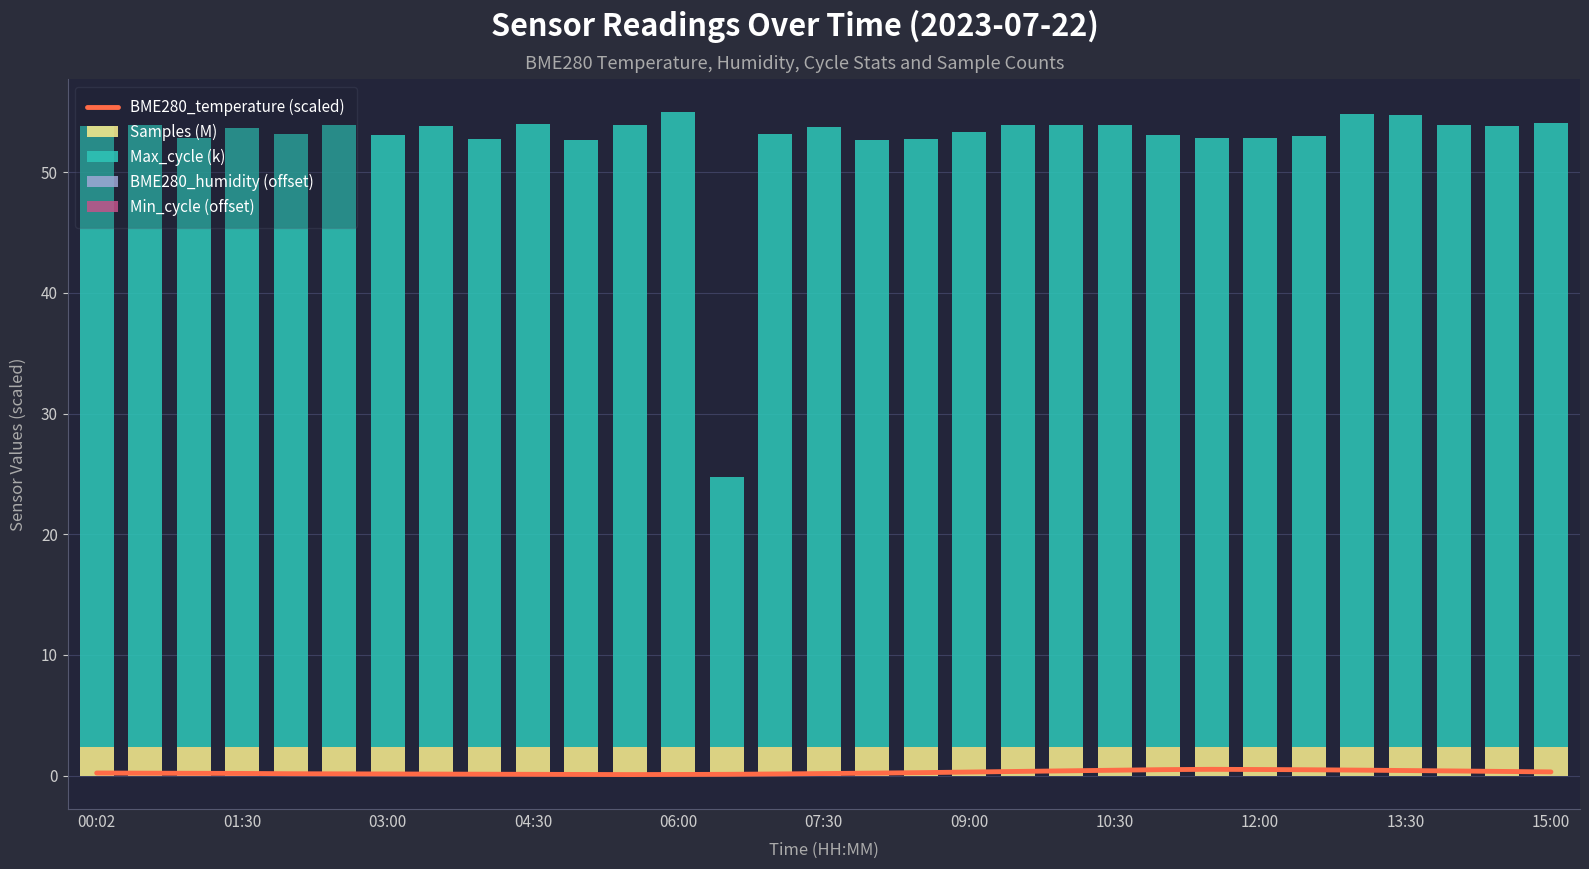

What is the average value of the Max_cycle (k) series?

50.3